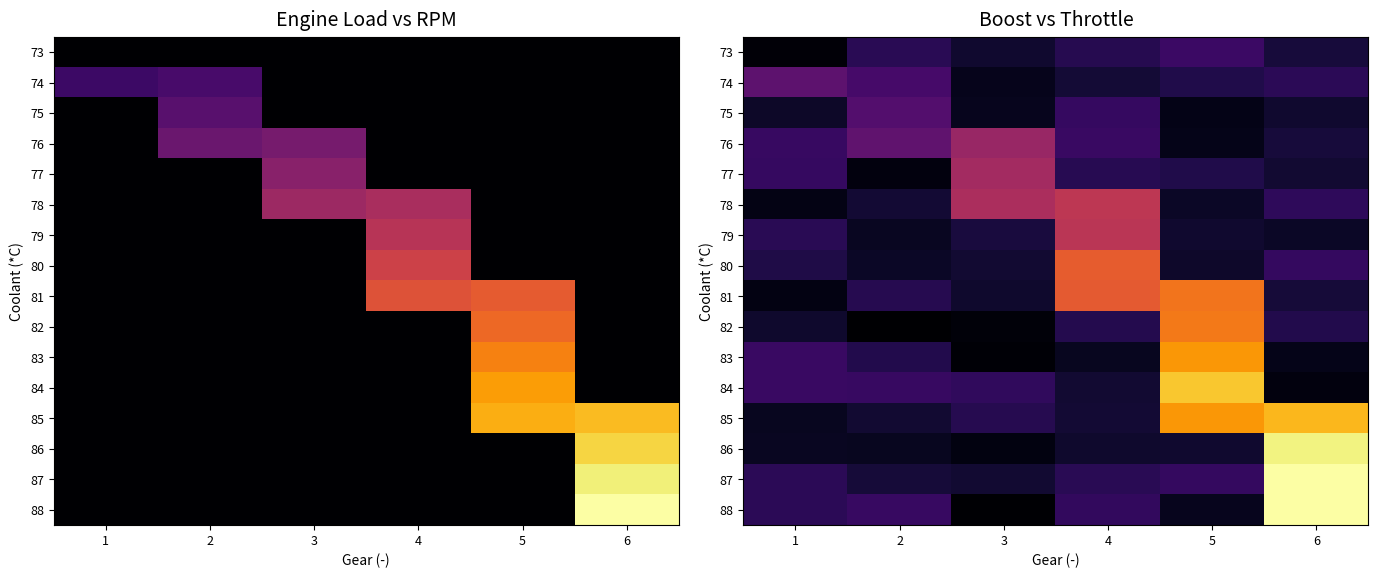

Which series has the largest range (max minus min)?

88